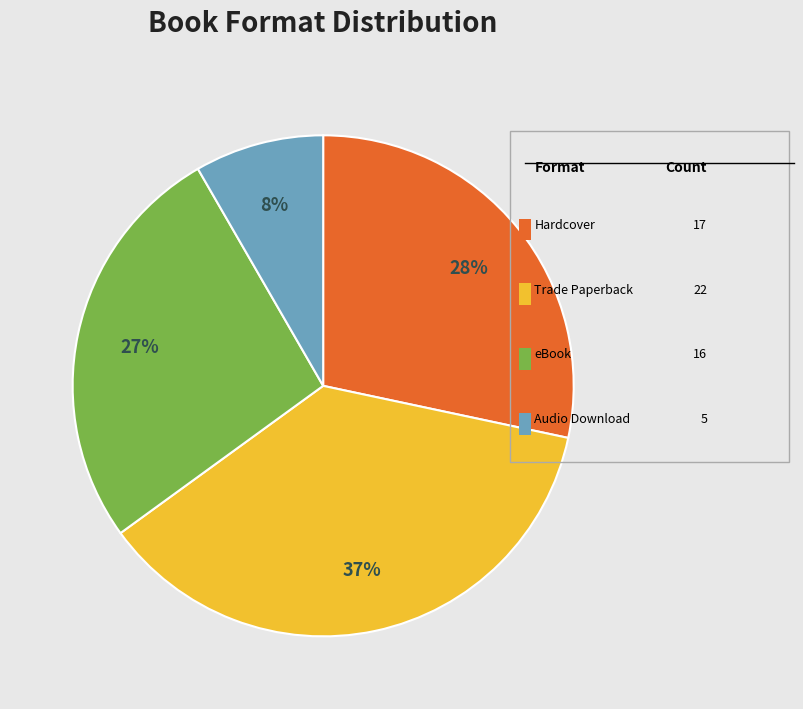

Is there a majority slice in this chart?

No